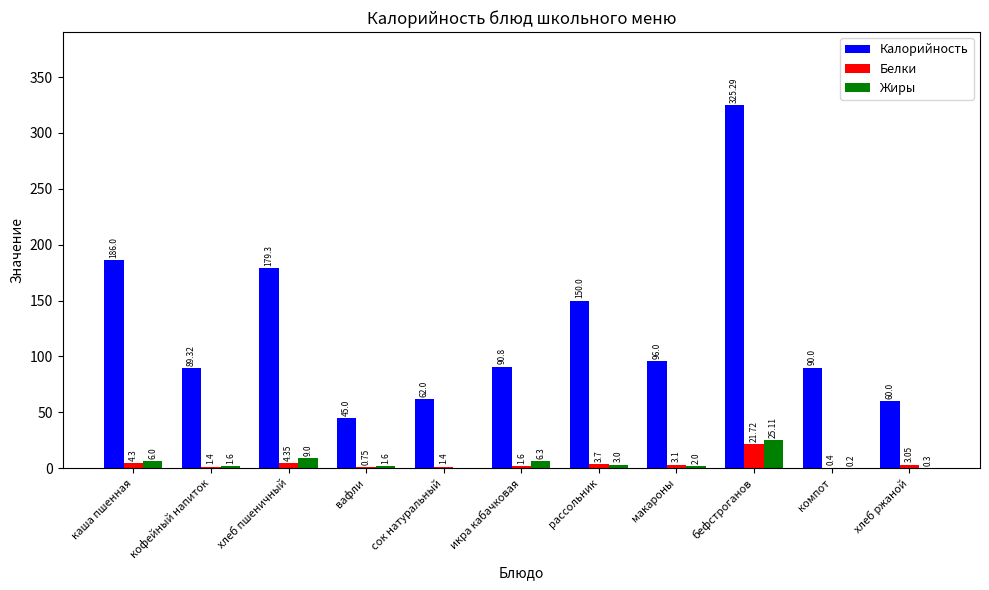

How many data points in Белки are above 3?

6